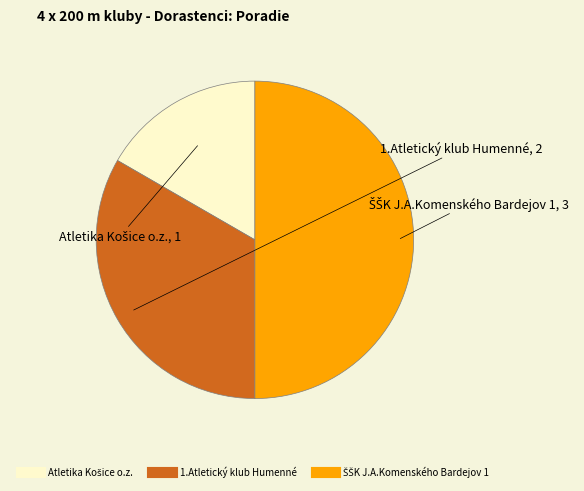

True or false: 1.Atletický klub Humenné accounts for 44% of the total.

False